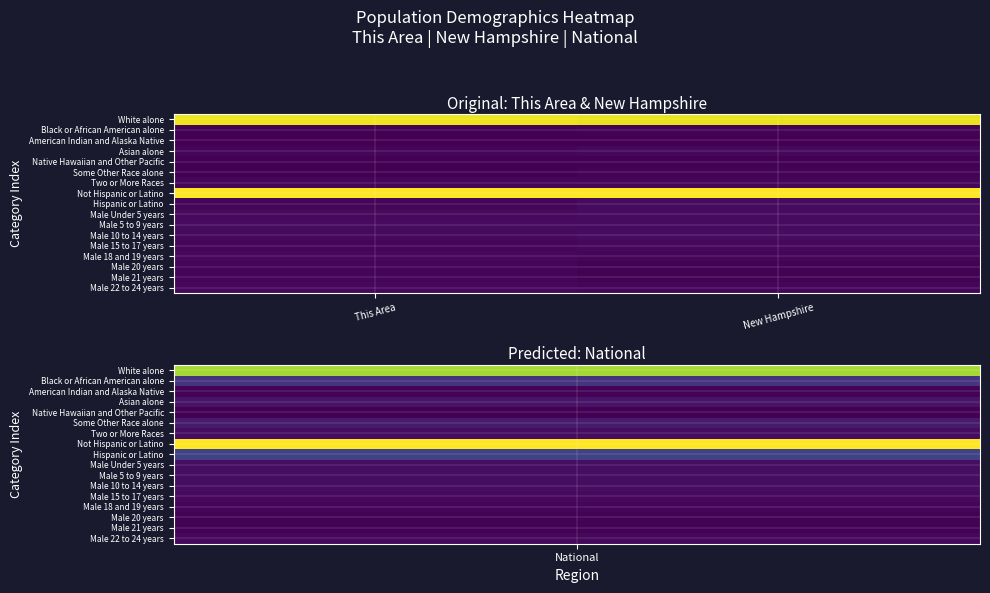

At which category is the sum across all series the highest?

New Hampshire